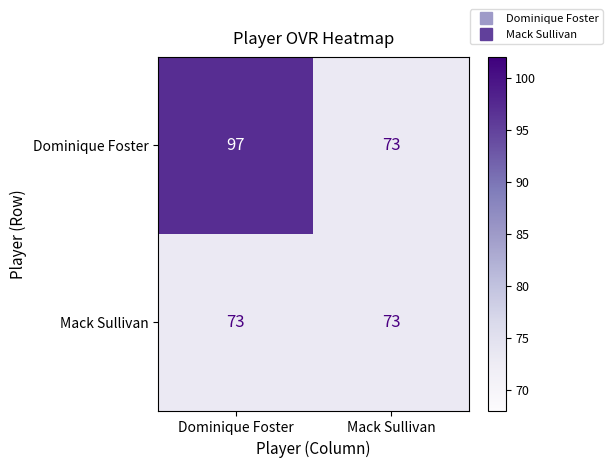

Which label corresponds to the largest value in the chart?

Dominique Foster